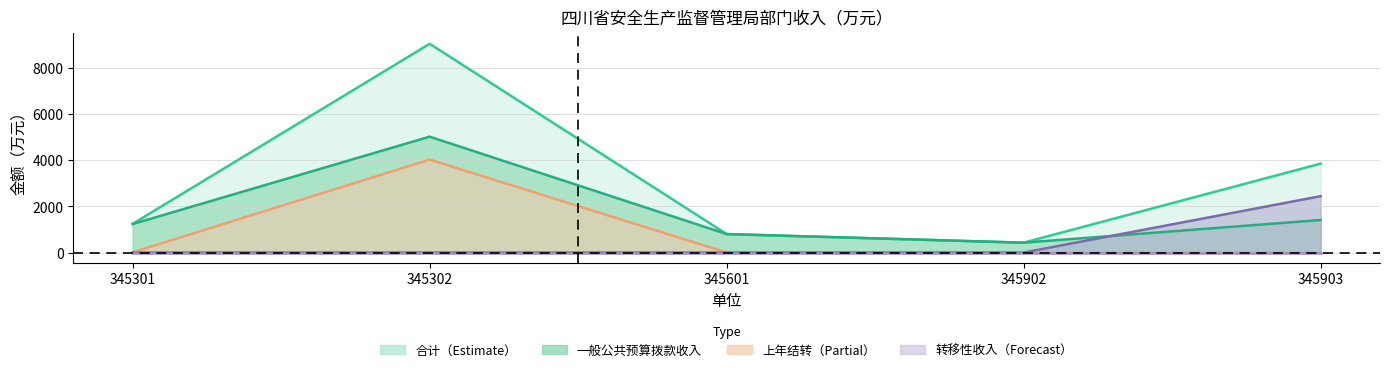

What is the sum of the 合计 values at 345302 and 345301?

10273.8